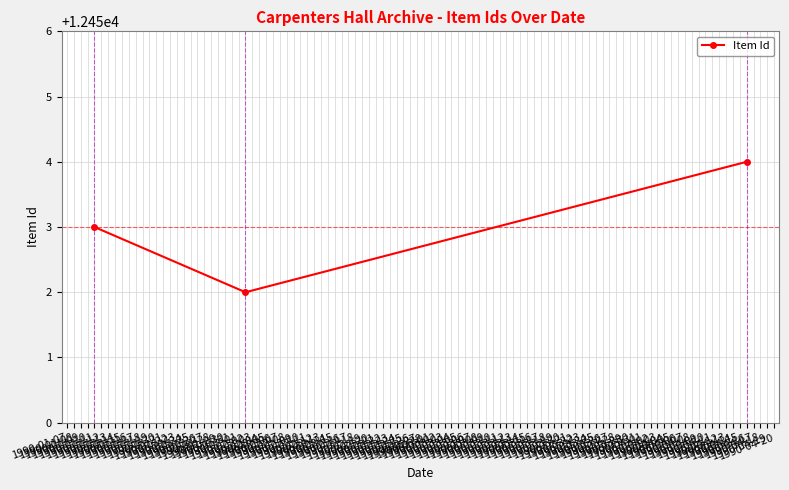

Is this an area chart (filled region under the line)?

No